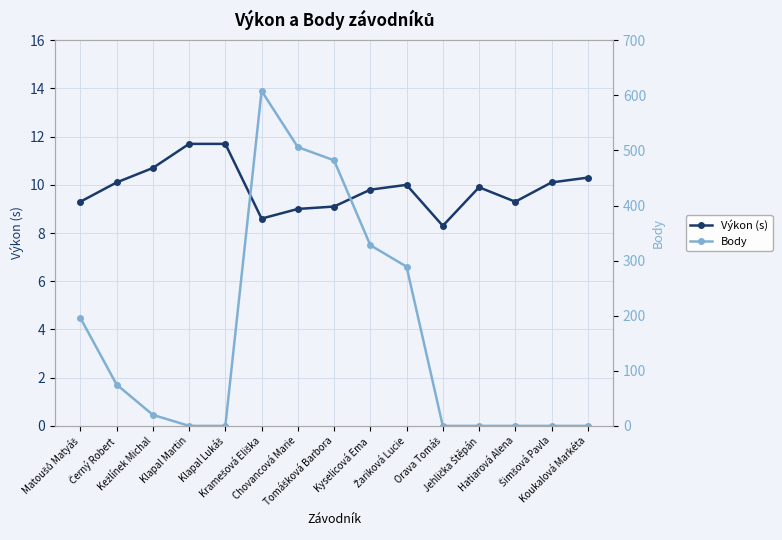

What is the difference between the Výkon (s) values at Orava Tomáš and Kramešová Eliška?

0.3